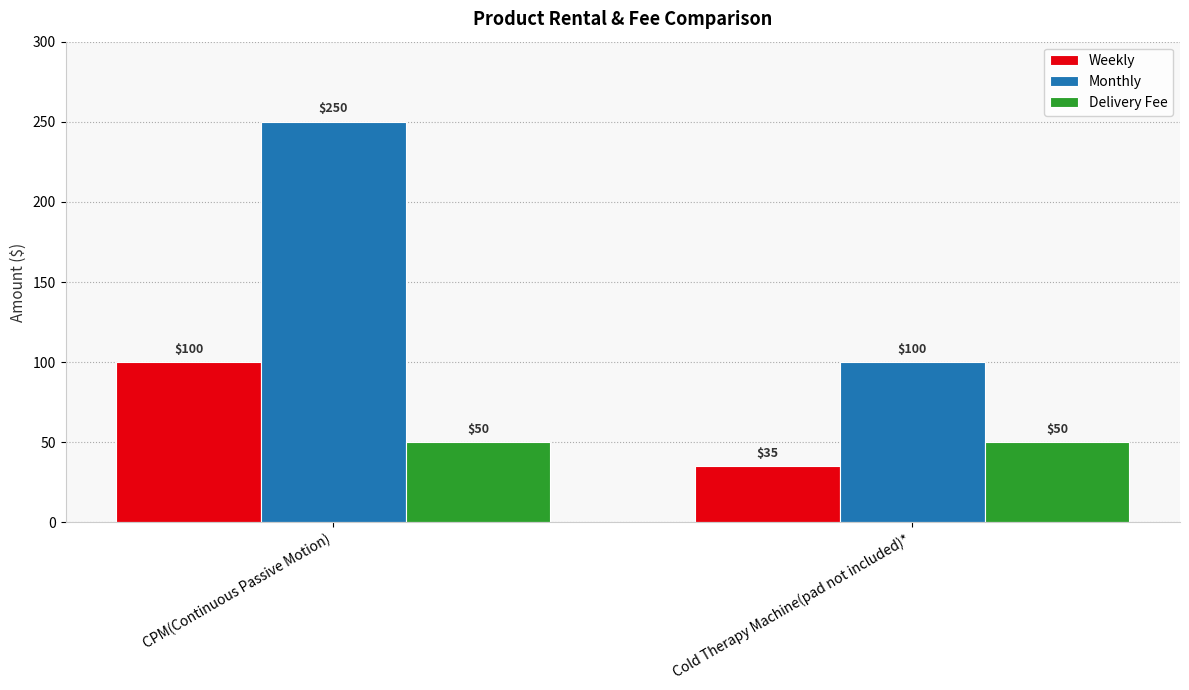

Are the bars grouped side by side (vs. stacked)?

Yes